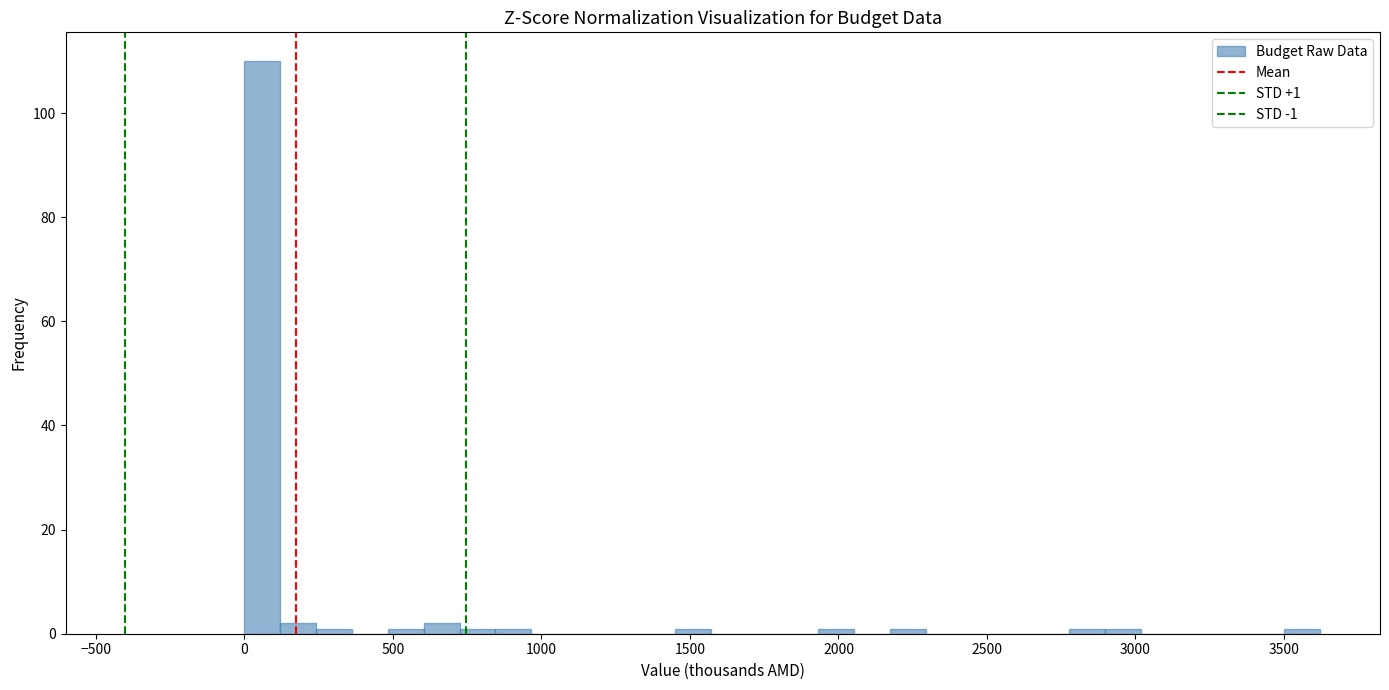

Read against the x-axis, roughly where is the centre of the tallest bar?

50